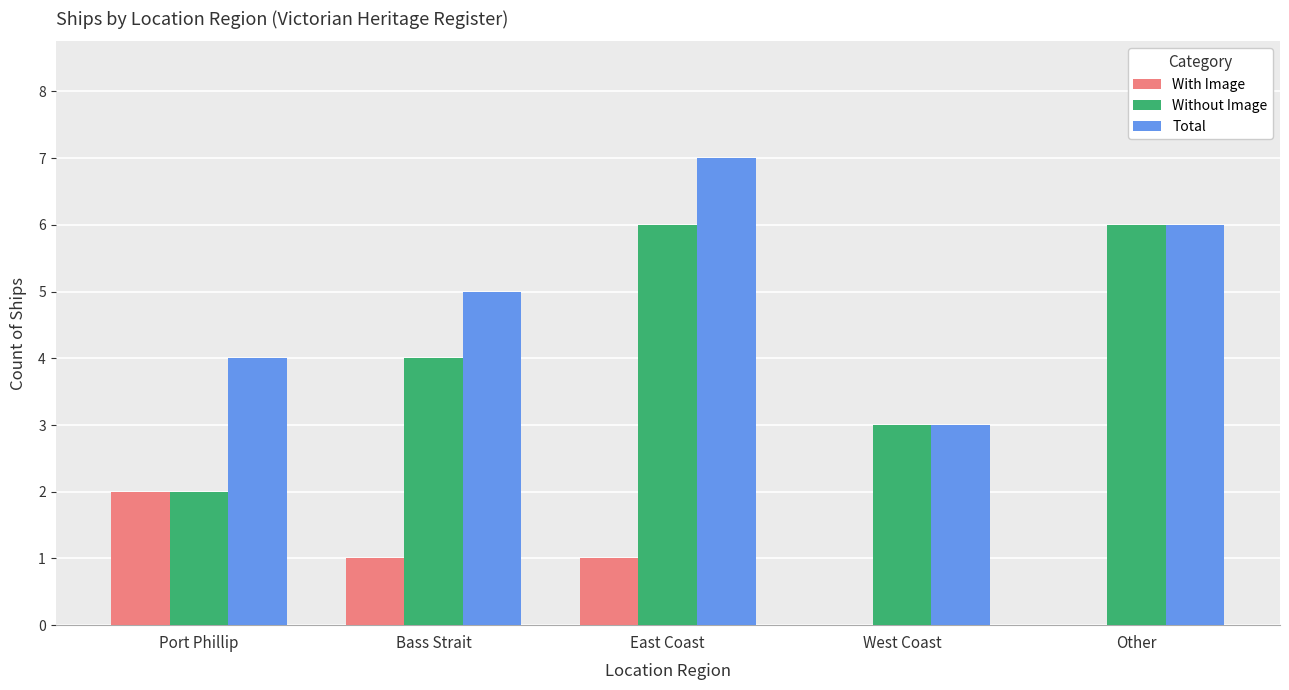

What are all the series names shown in the legend?

With Image, Without Image, Total